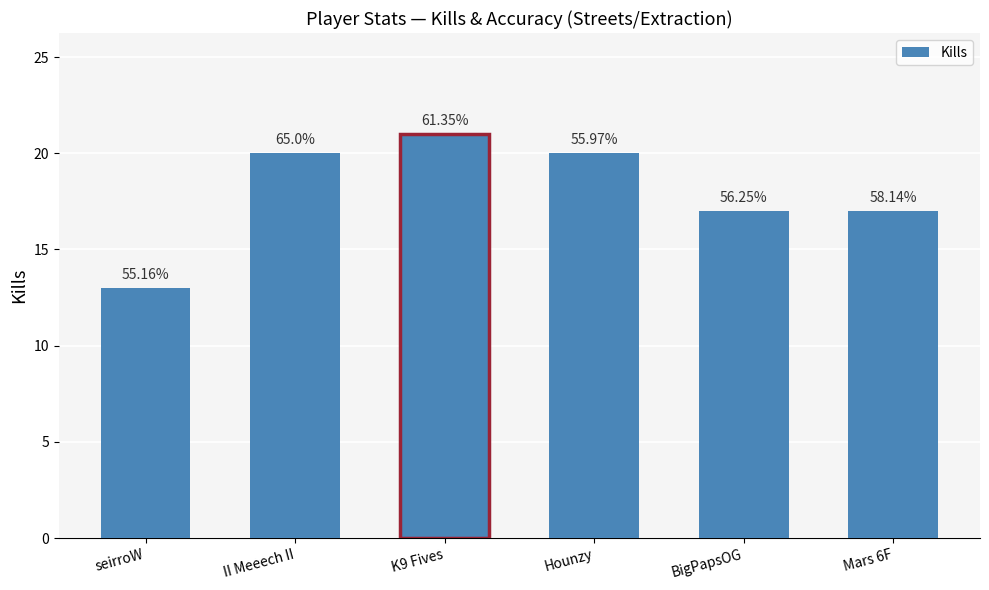

True or false: the data shows 17 at Mars 6F.

True